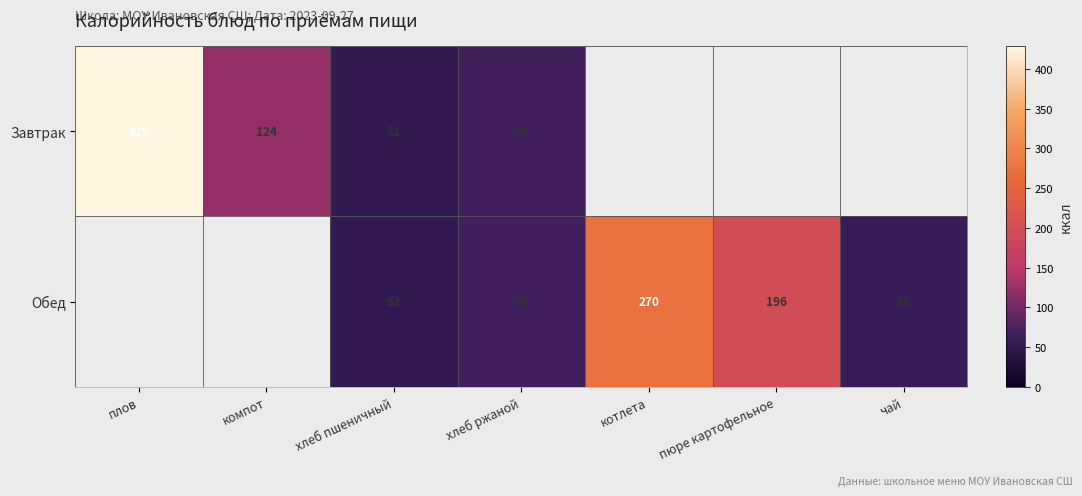

What is the sum of the Обед values at котлета and чай?

330